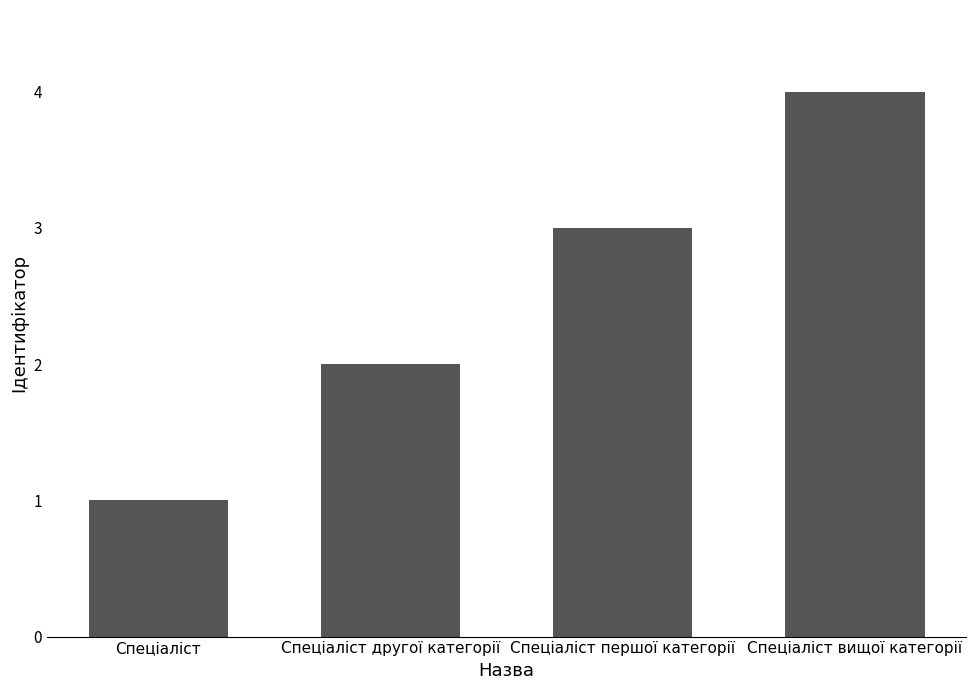

What is the minimum value shown in the chart?

1